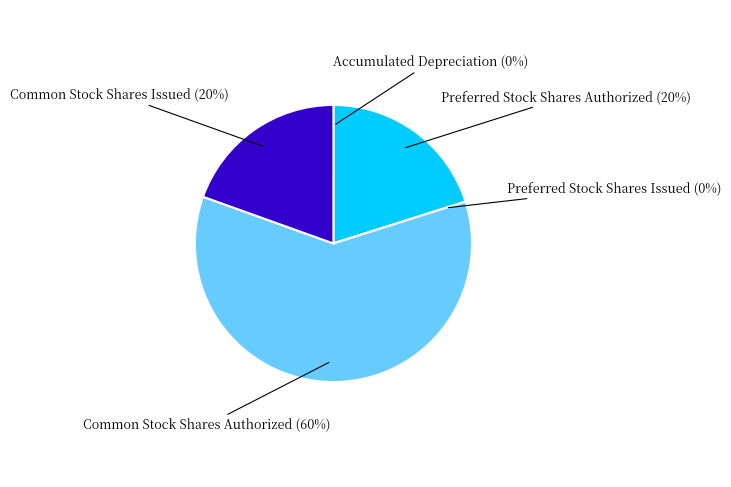

Which slice represents more than half of the pie?

Common Stock Shares Authorized